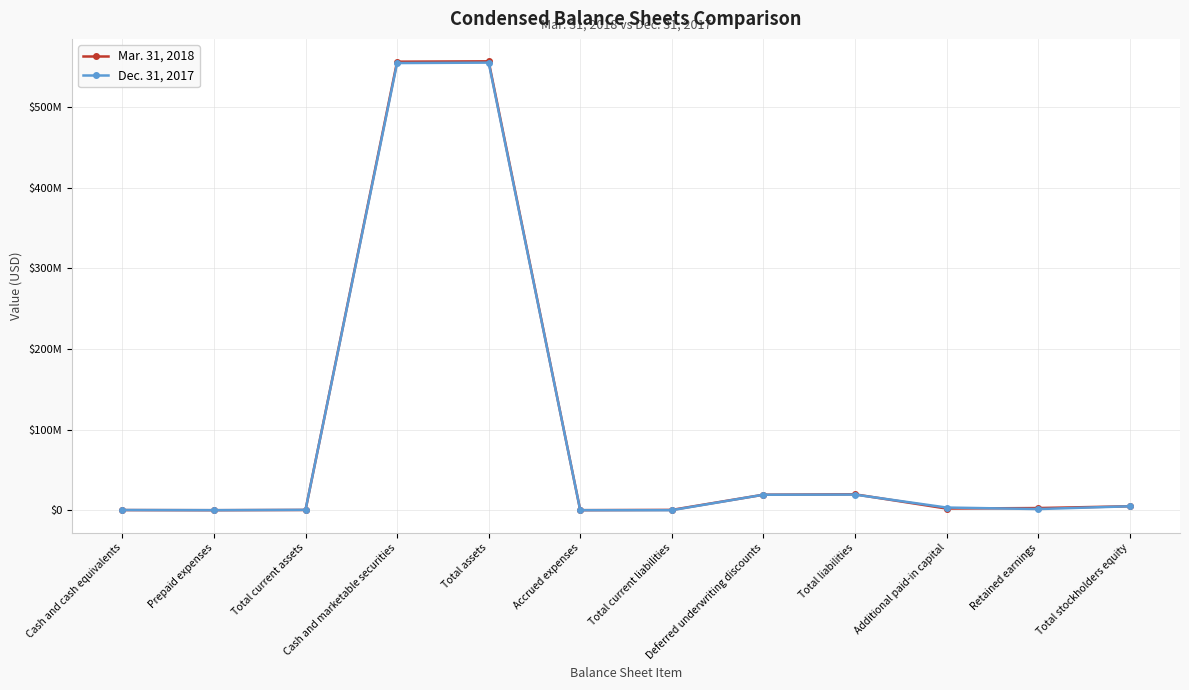

At Additional paid-in capital, list the series in order from smallest to largest.

Mar. 31, 2018, Dec. 31, 2017